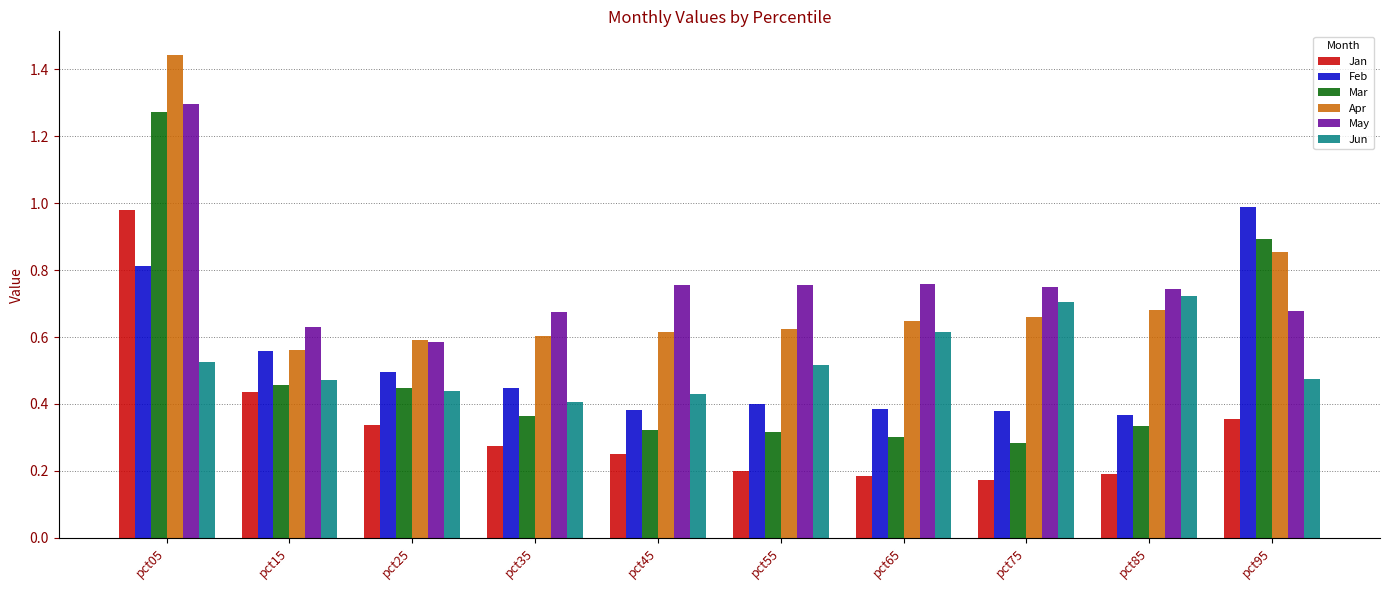

Between pct45 and pct95, which series saw the biggest shift?

Feb